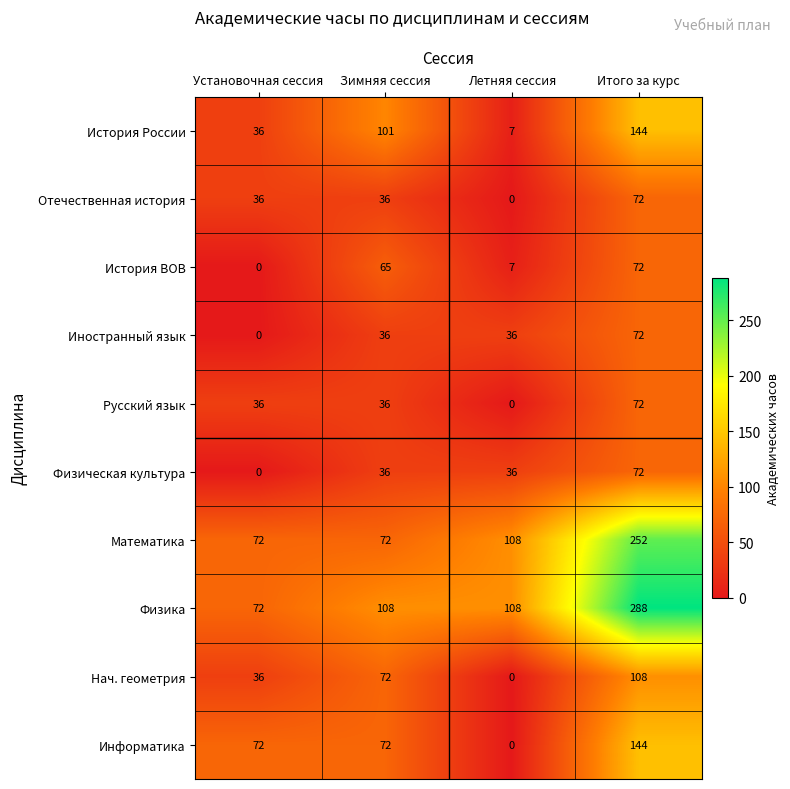

Is the value of Нач. геометрия at Летняя сессия greater than the value of Русский язык at Итого за курс?

No